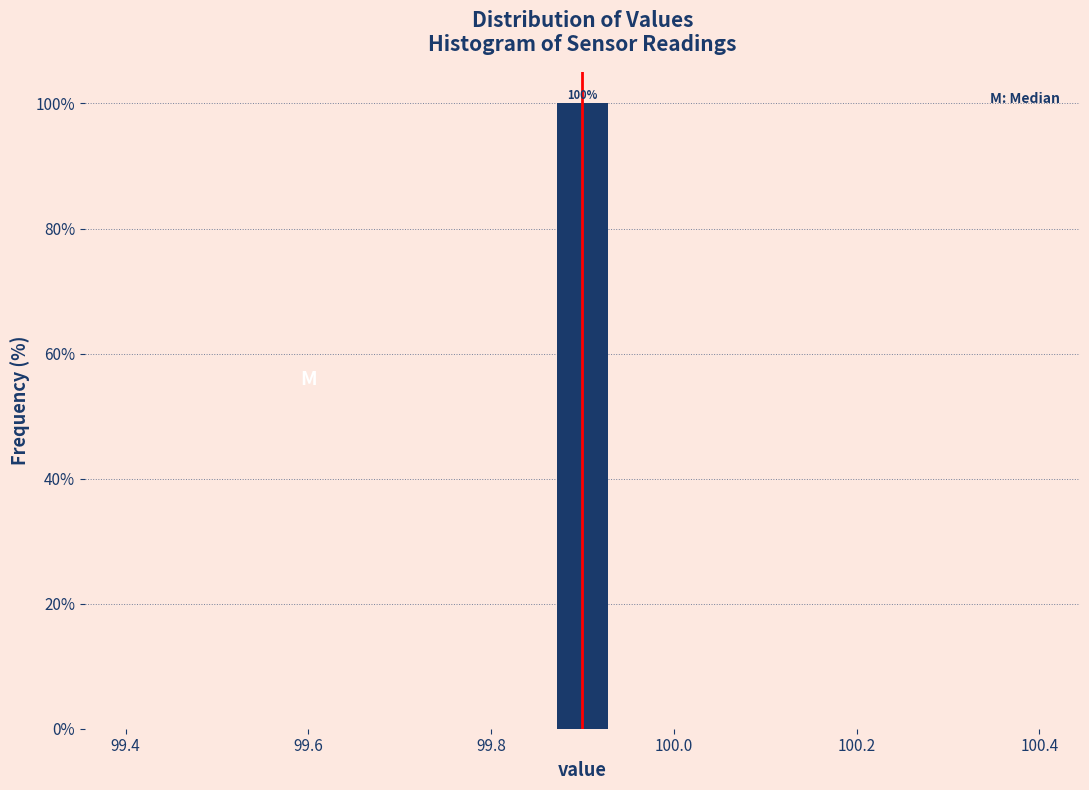

Around what value on the x-axis is the tallest bar? Give the approximate position of its centre, as read against the axis.

99.90